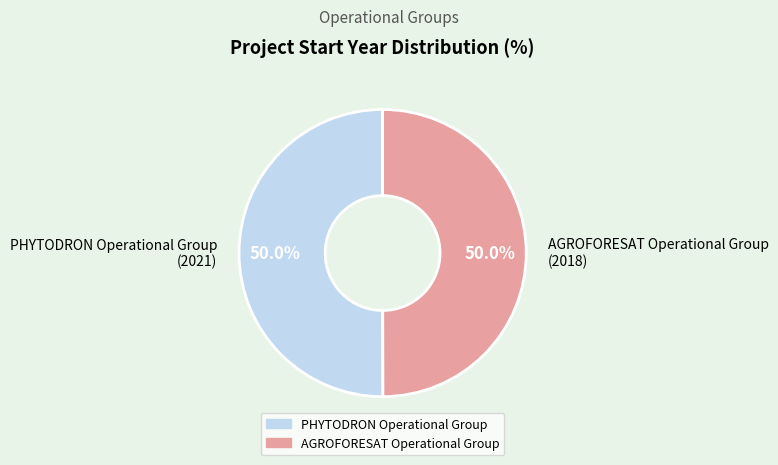

How many segments does this pie chart have?

2